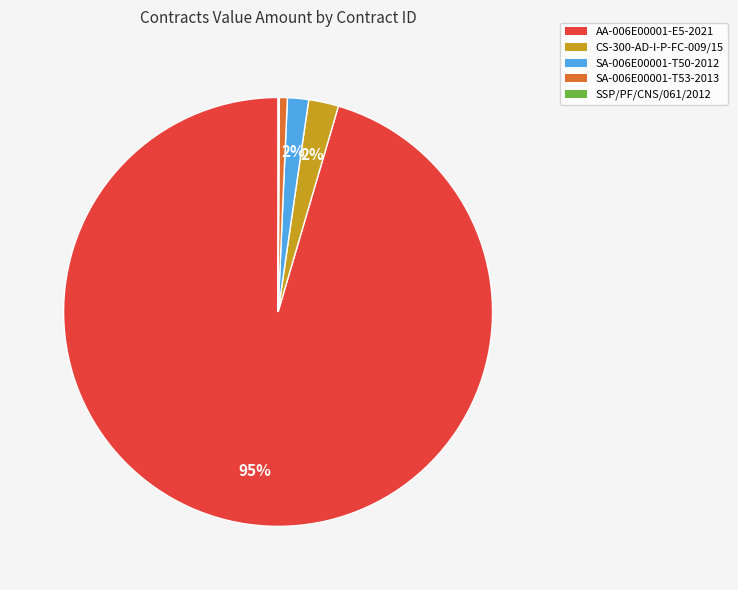

True or false: AA-006E00001-E5-2021 accounts for 95% of the total.

True